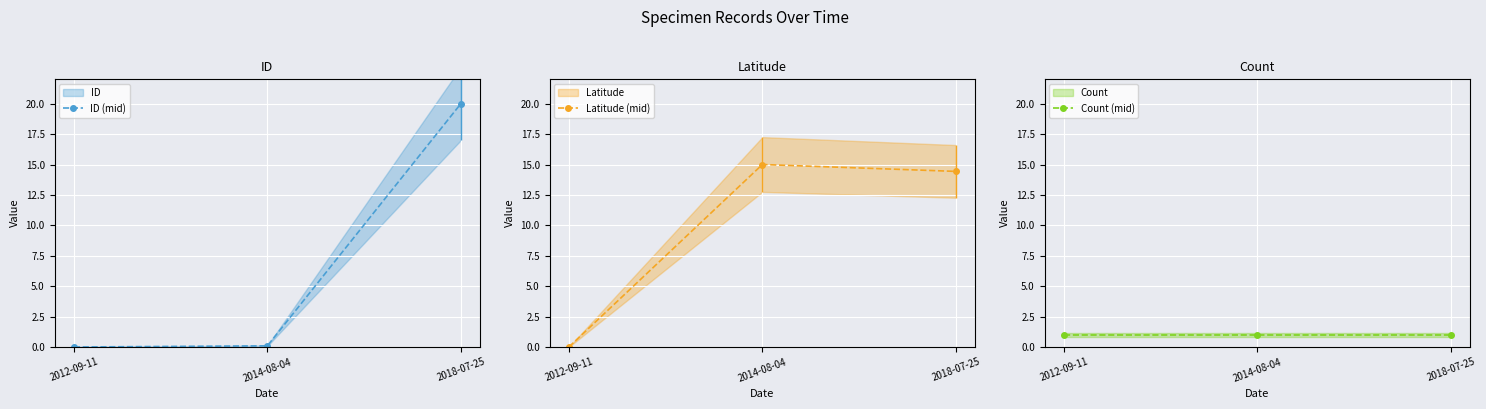

Reading left to right, list all the values displayed in this chart.

ID (mid): 0.0	0.1	20.0
Latitude (mid): 0.0	15.0	14.4
Count (mid): 1.0	1.0	1.0